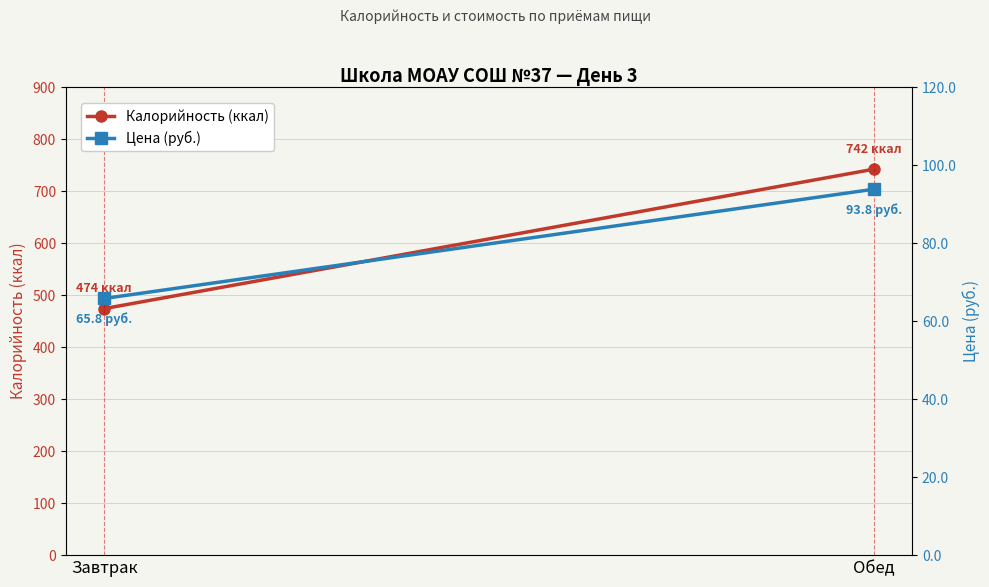

What is the minimum value shown in the chart?

65.8